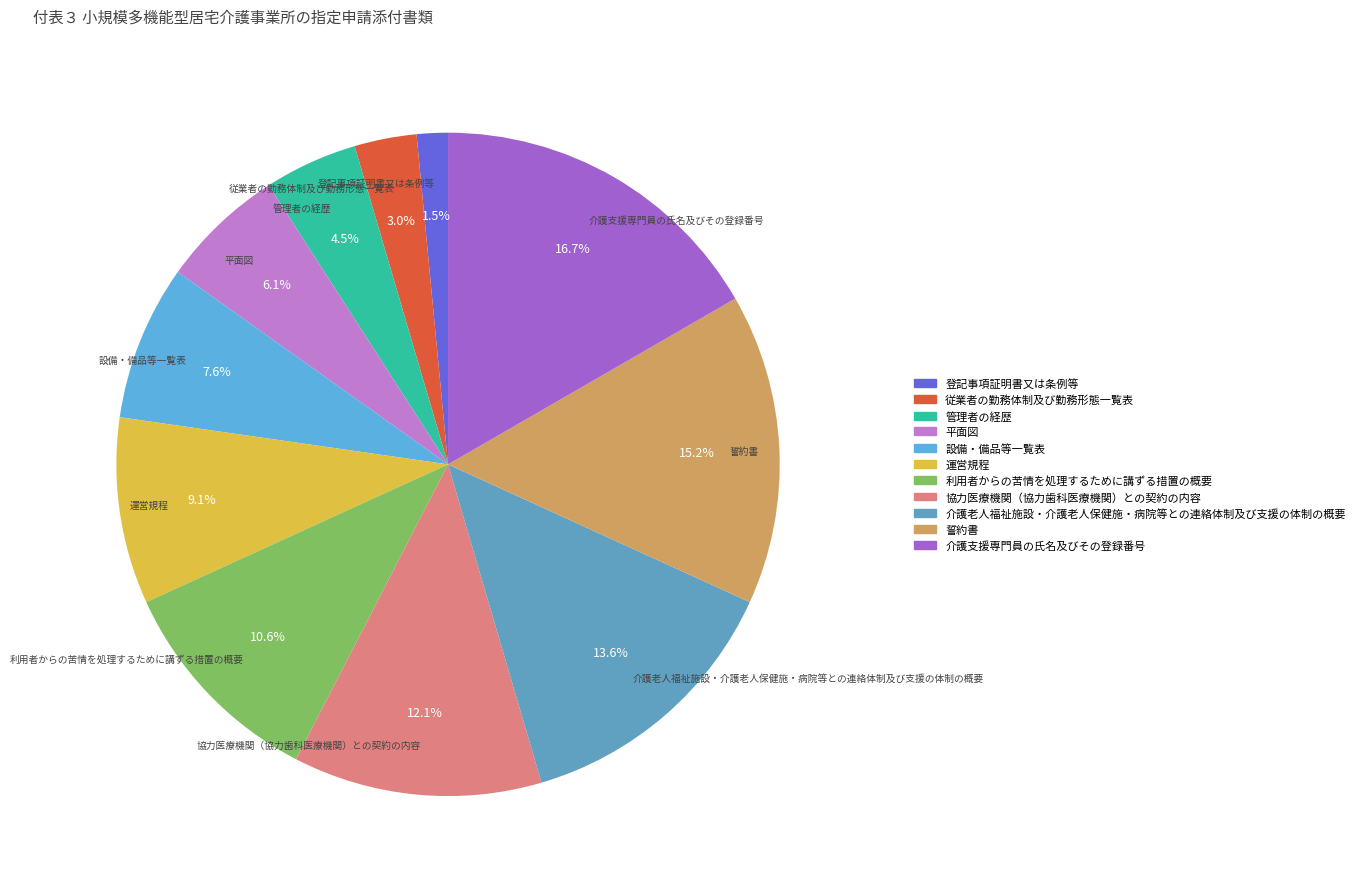

Which slice is the smallest?

登記事項証明書又は条例等